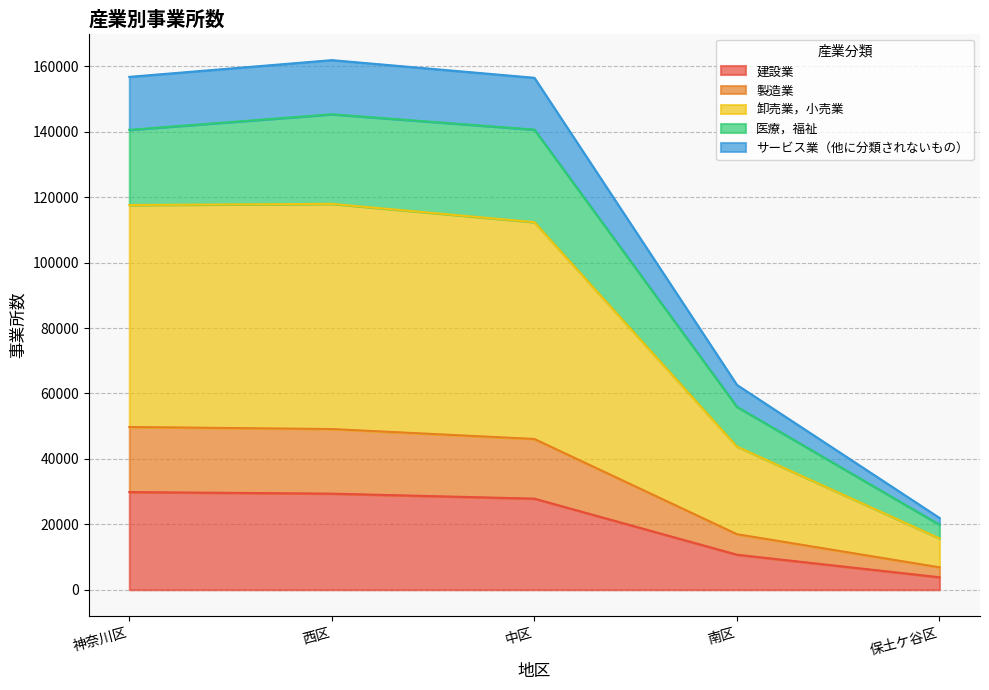

True or false: 製造業 and サービス業（他に分類されないもの） cross at least once.

False